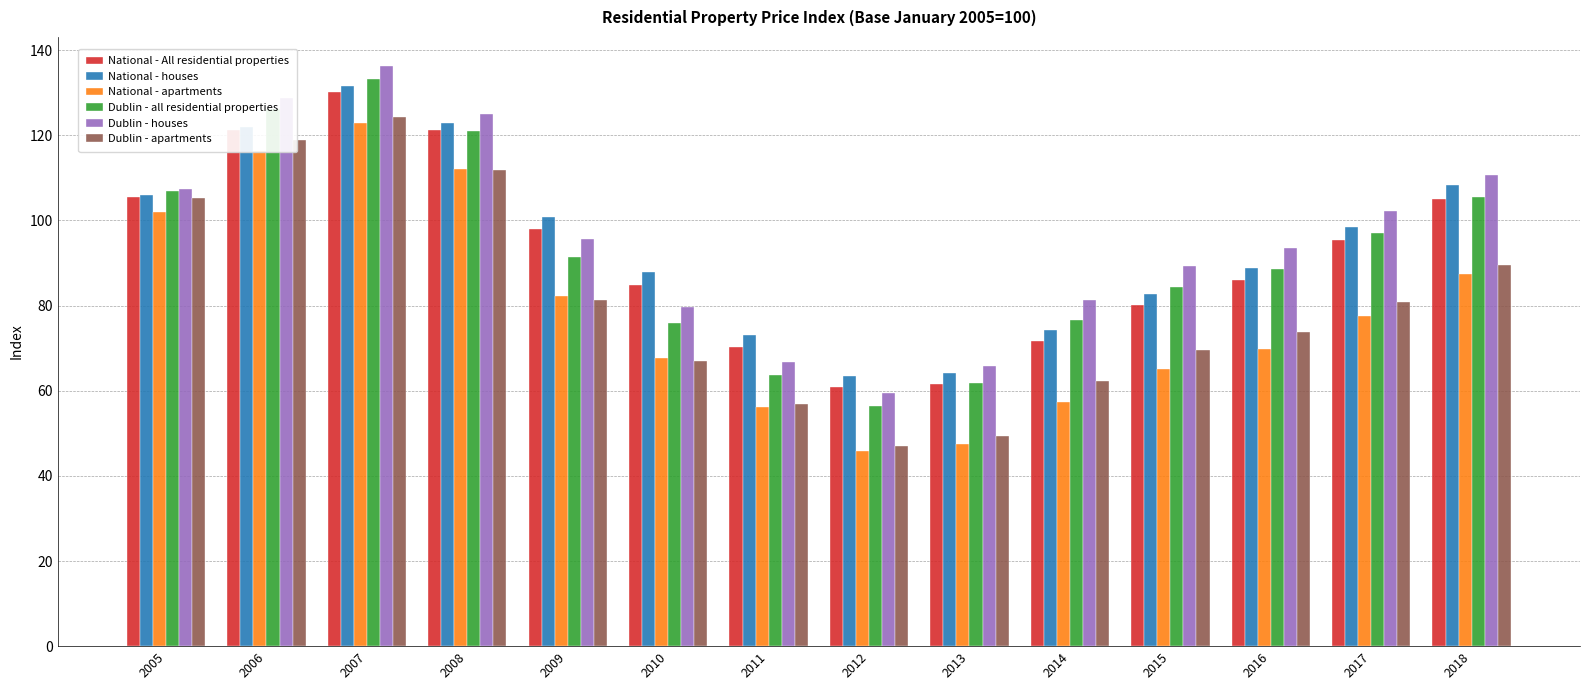

Which series changed the most between 2009 and 2014?

National - houses